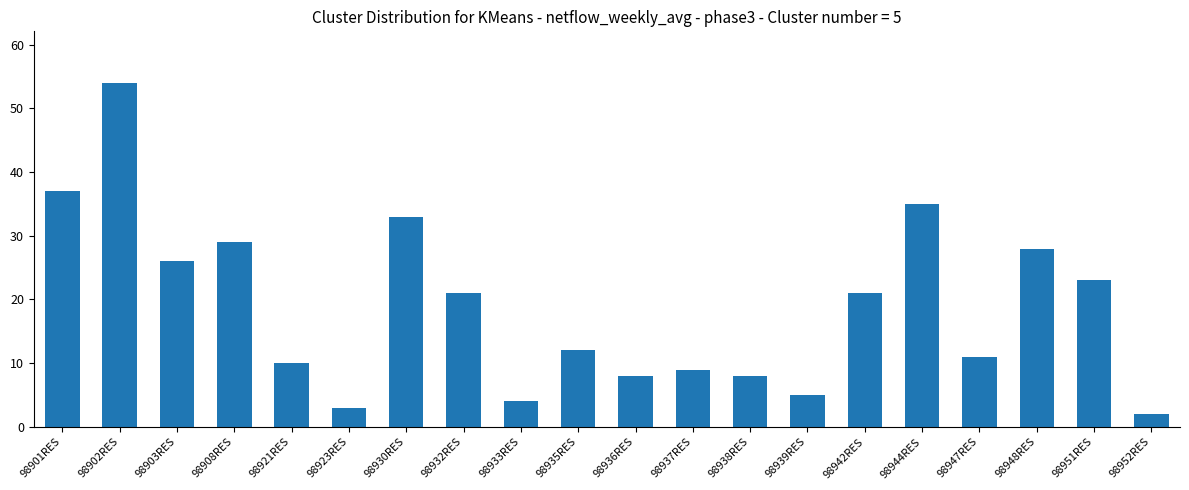

What is the label of the 16th bar from the left?

98944RES